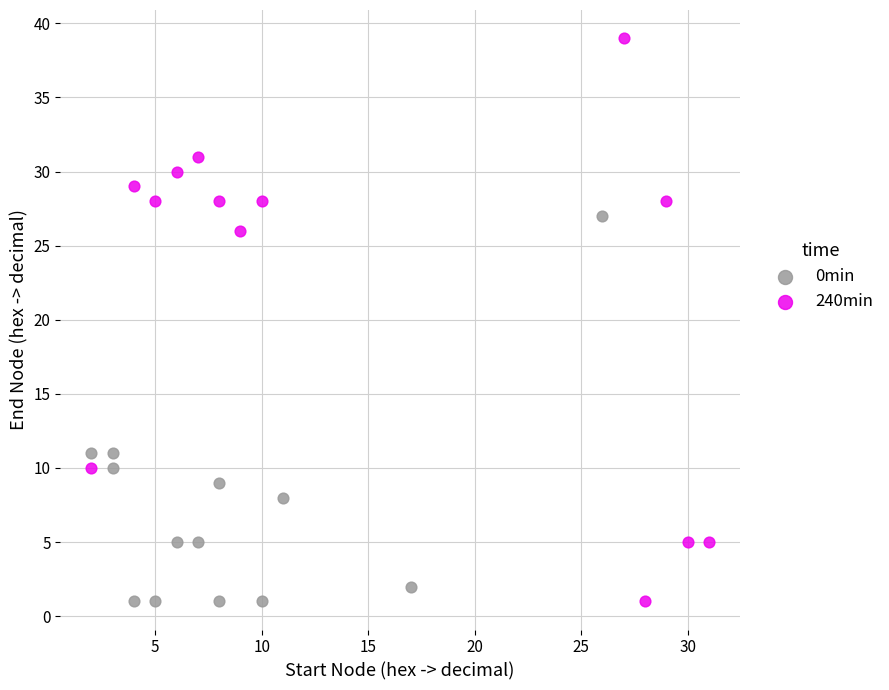

Which series contains the highest Y value?

240min